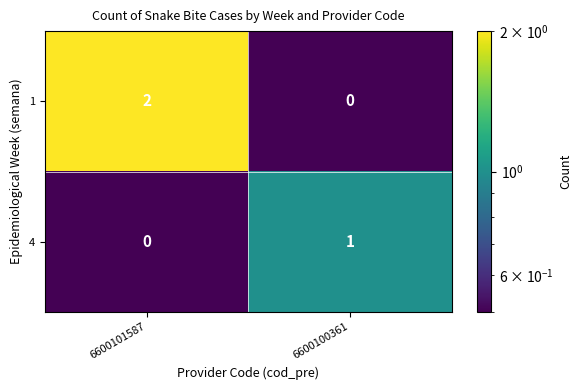

At how many categories does at least one series exceed 0?

2